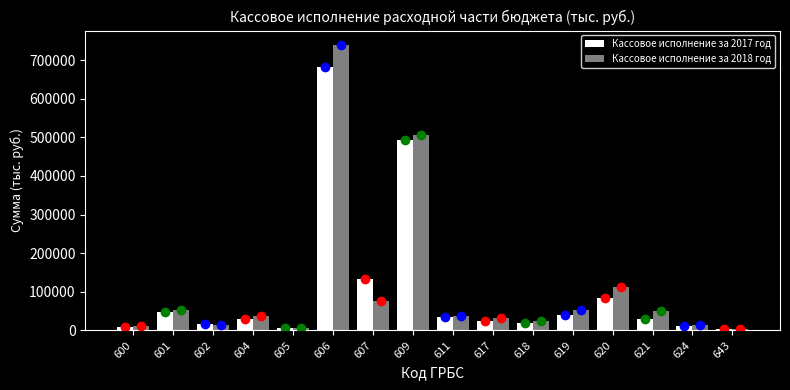

The value of Кассовое исполнение за 2017 год at 601 is 46681. True or false?

True